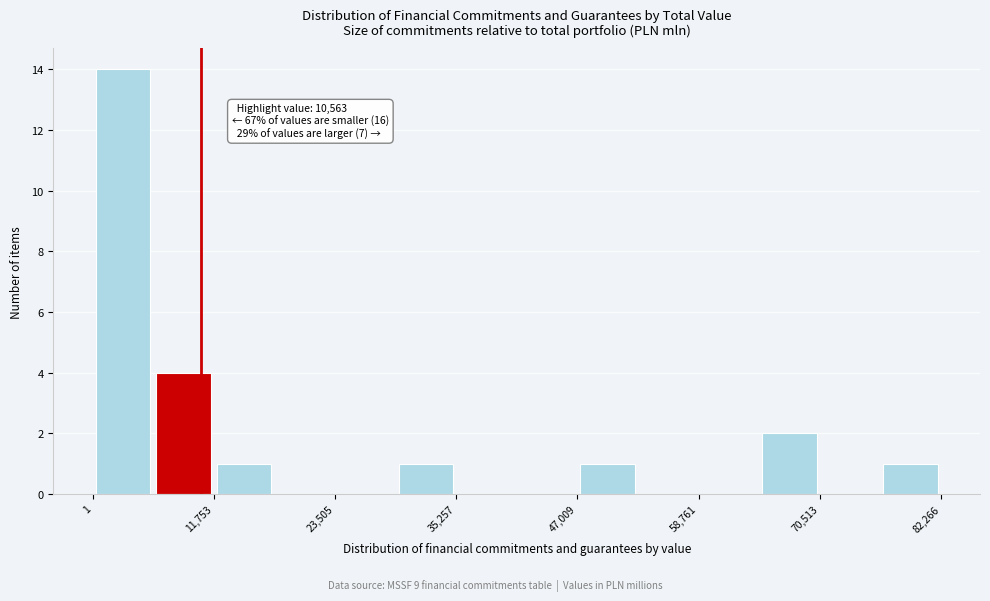

Around what value on the x-axis is the tallest bar? Give the approximate position of its centre, as read against the axis.

2000